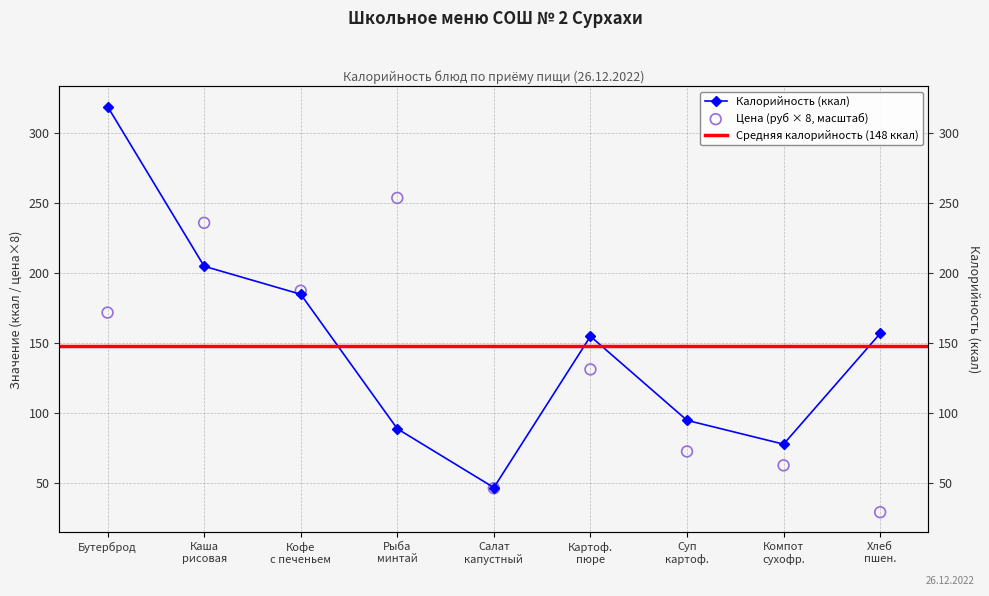

Approximately how many times larger is the value at Кофе с печеньем compared to Хлеб пшен.?

1.2